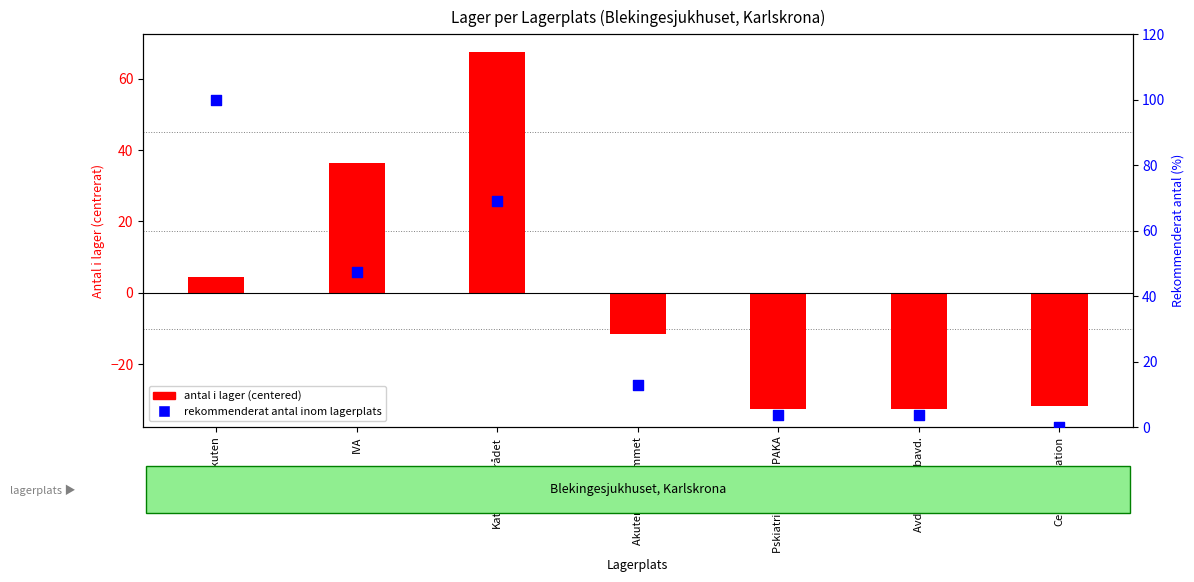

What are all the series names shown in the legend?

antal i lager (centered), rekommenderat antal %